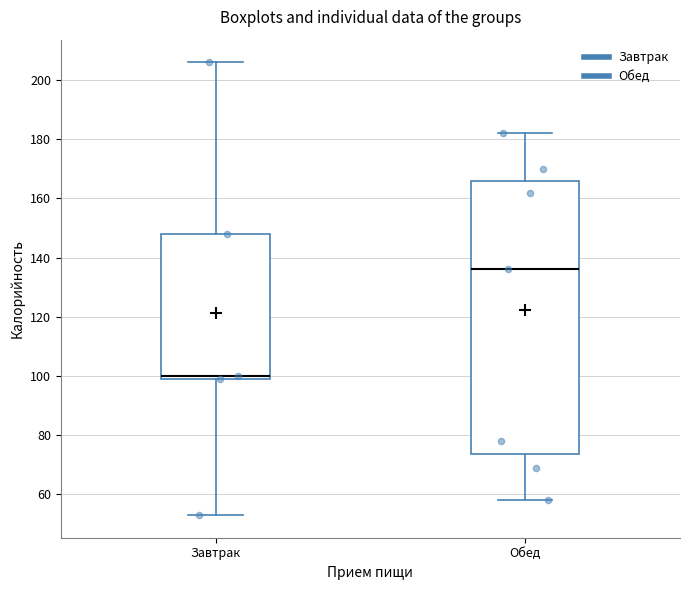

Where does the lower whisker of the box for Обед end on the y-axis? The values are not printed on the chart, so give them approximately, as read against the axis.

58